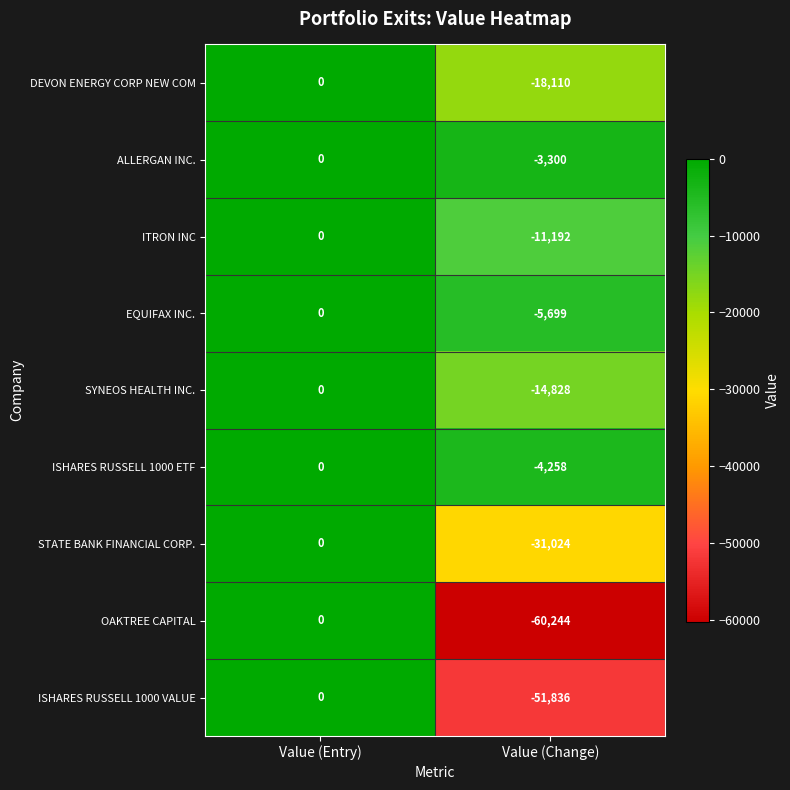

Reading left to right, what are all the values shown in this chart?

DEVON ENERGY CORP NEW COM: 0	-18110
ALLERGAN INC.: 0	-3300
ITRON INC: 0	-11192
EQUIFAX INC.: 0	-5699
SYNEOS HEALTH INC.: 0	-14828
ISHARES RUSSELL 1000 ETF: 0	-4258
STATE BANK FINANCIAL CORP.: 0	-31024
OAKTREE CAPITAL: 0	-60244
ISHARES RUSSELL 1000 VALUE: 0	-51836